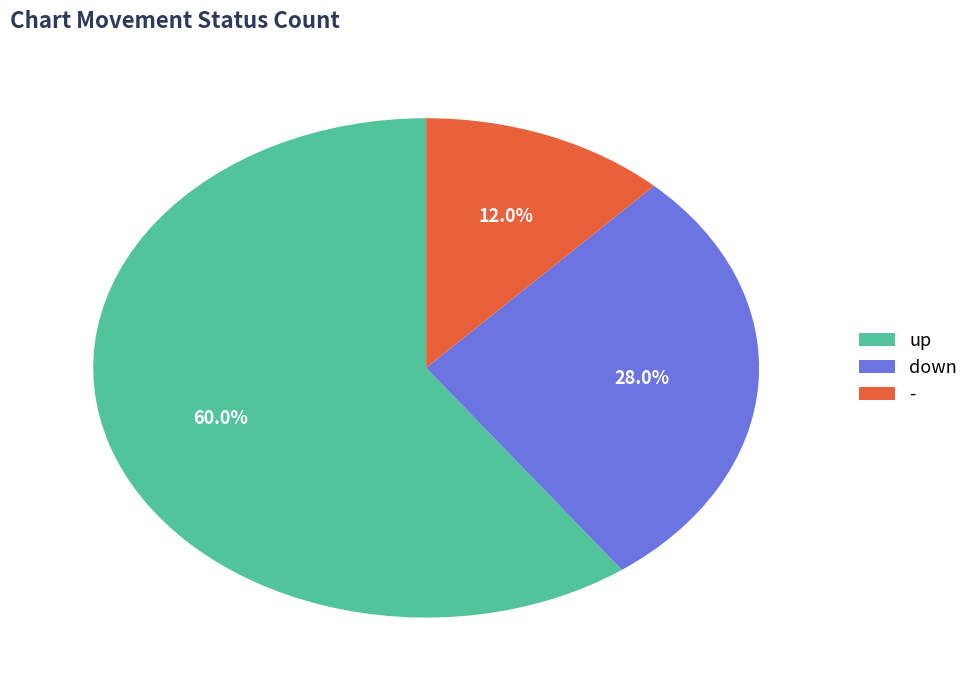

Which category has the biggest portion of the pie?

up